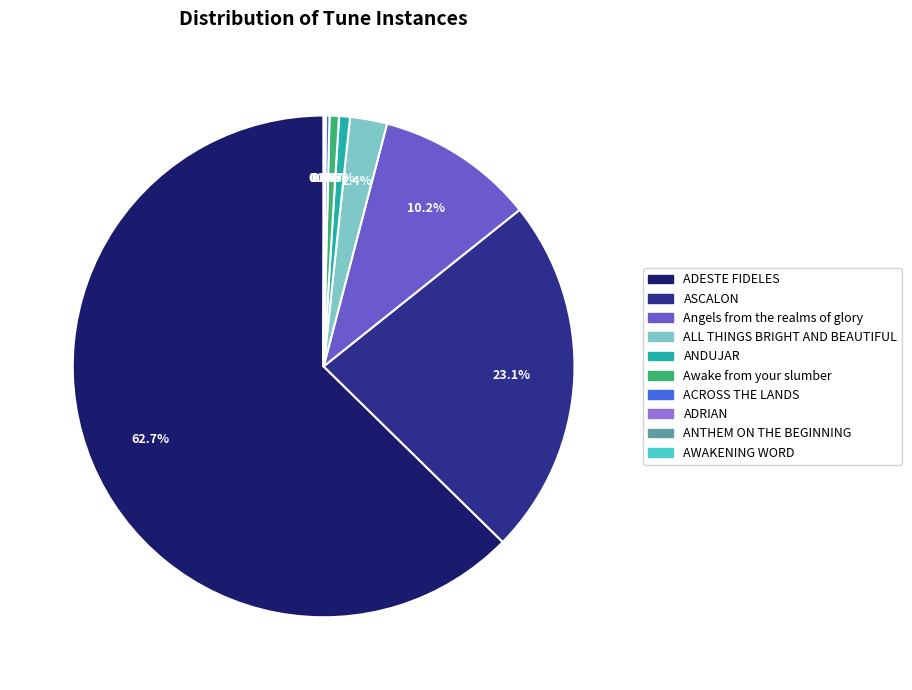

What is the total percentage of ALL THINGS BRIGHT AND BEAUTIFUL and ASCALON?

25.5%